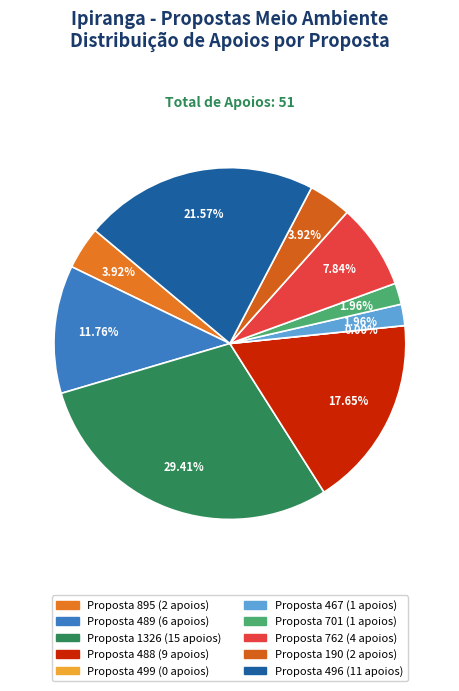

How many slices are in this pie chart?

10